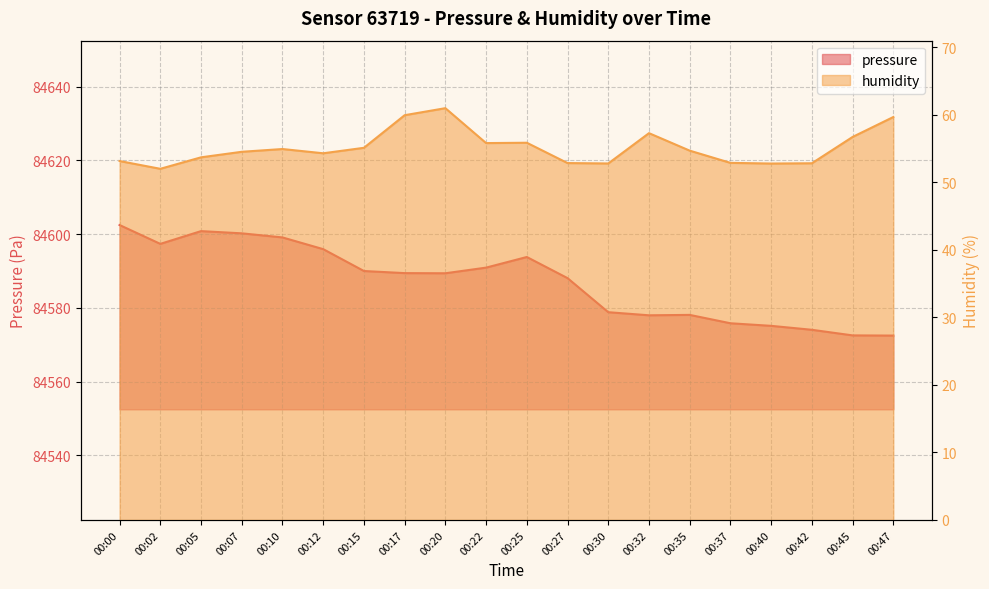

Reading left to right, what are all the values shown in this chart?

pressure: 84602.5	84597.4	84600.8	84600.2	84599.1	84595.9	84590.0	84589.4	84589.4	84590.9	84593.8	84588.1	84578.8	84578.0	84578.1	84575.8	84575.1	84574.1	84572.6	84572.5
humidity: 53.2	52.0	53.7	54.5	54.9	54.3	55.1	60.0	61.0	55.8	55.9	52.9	52.8	57.3	54.7	52.9	52.8	52.8	56.7	59.7